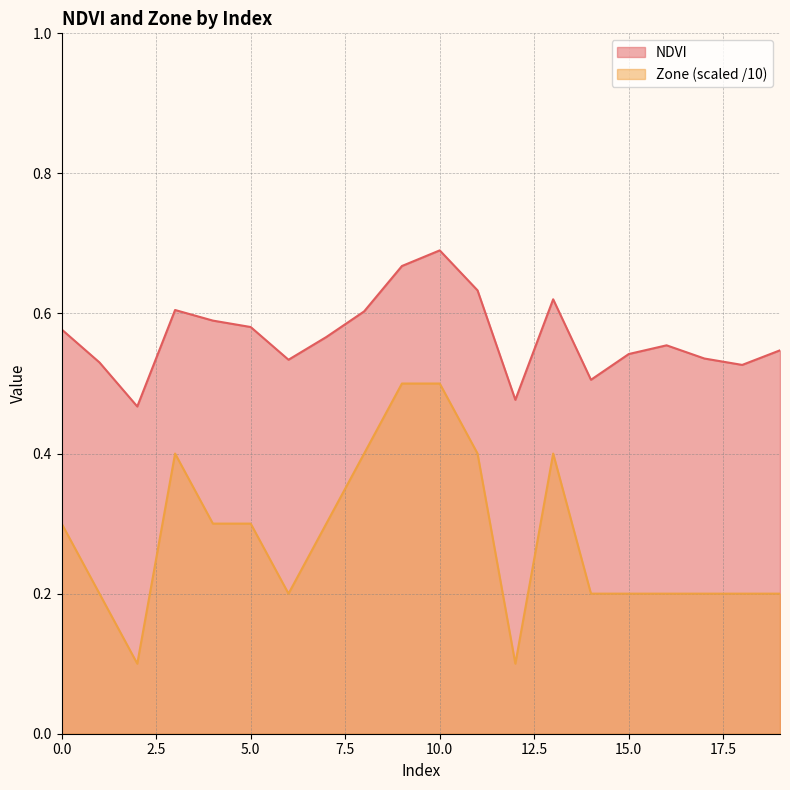

What is the sum of all Zone values?

5.6